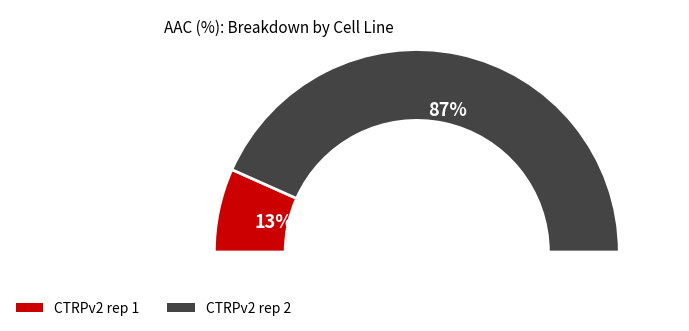

Which category has the smallest portion of the pie?

CTRPv2 rep 1